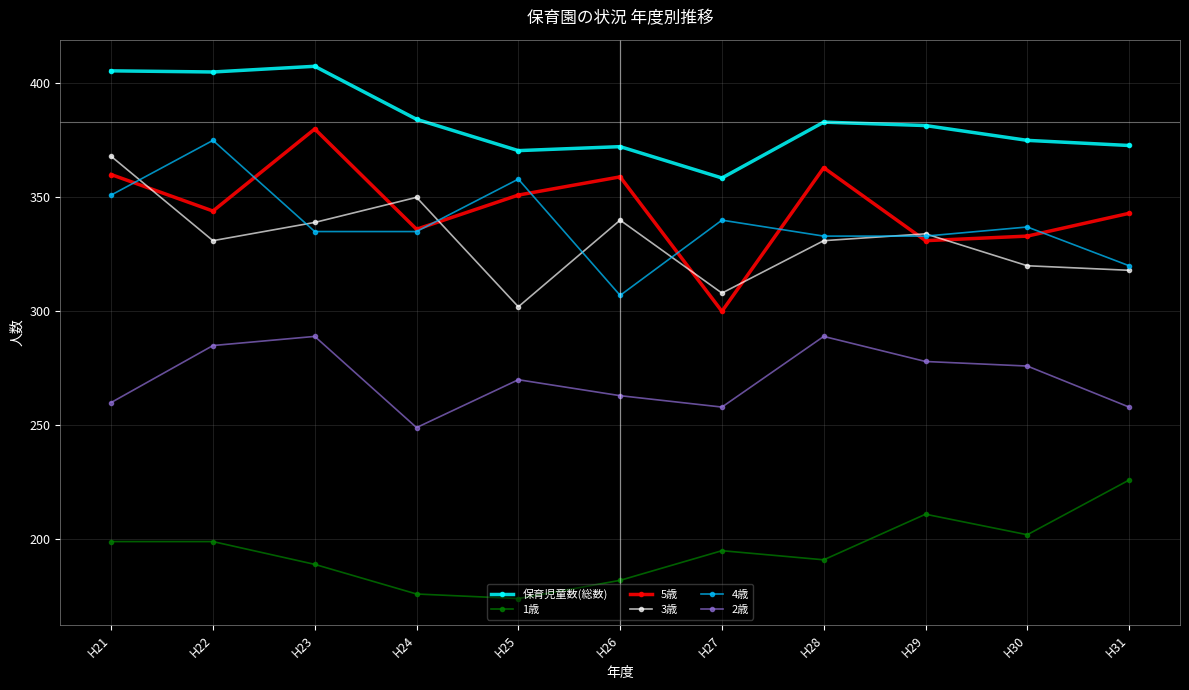

How many series are shown in this chart?

6